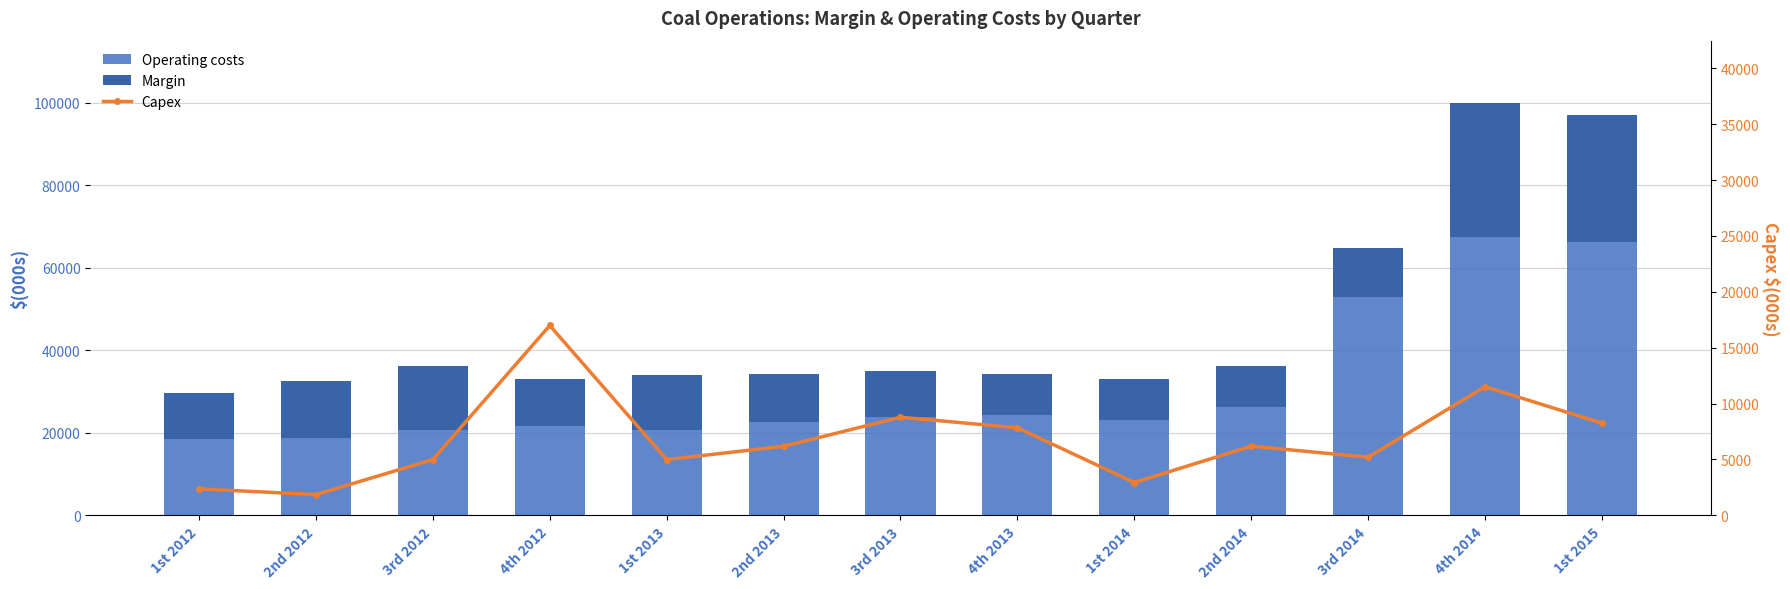

At which label is Capex closest to 9422?

3rd 2013